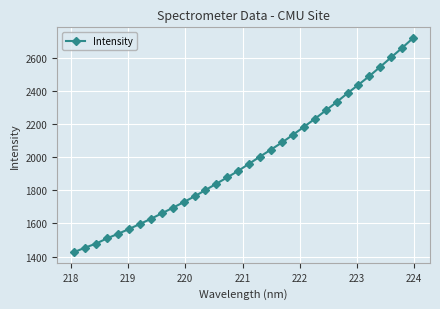

Reading left to right, extract all data points from this chart.

1427.1	1454.3	1478.4	1510.2	1537.4	1566.4	1596.9	1627.8	1661.2	1694.3	1728.8	1764.0	1802.1	1840.5	1878.8	1918.3	1961.5	2004.8	2047.0	2089.6	2135.8	2183.8	2232.1	2282.8	2333.6	2387.5	2438.5	2491.0	2547.0	2604.4	2661.2	2720.8